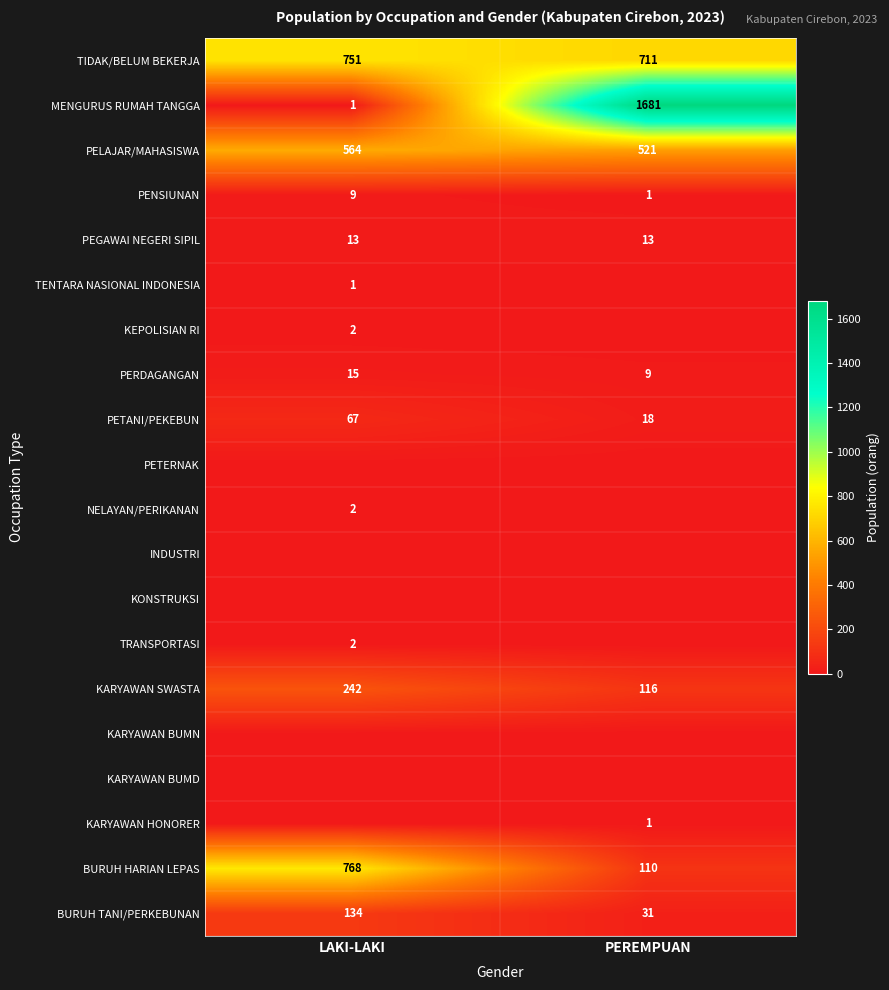

What is the minimum value for TIDAK/BELUM BEKERJA?

711